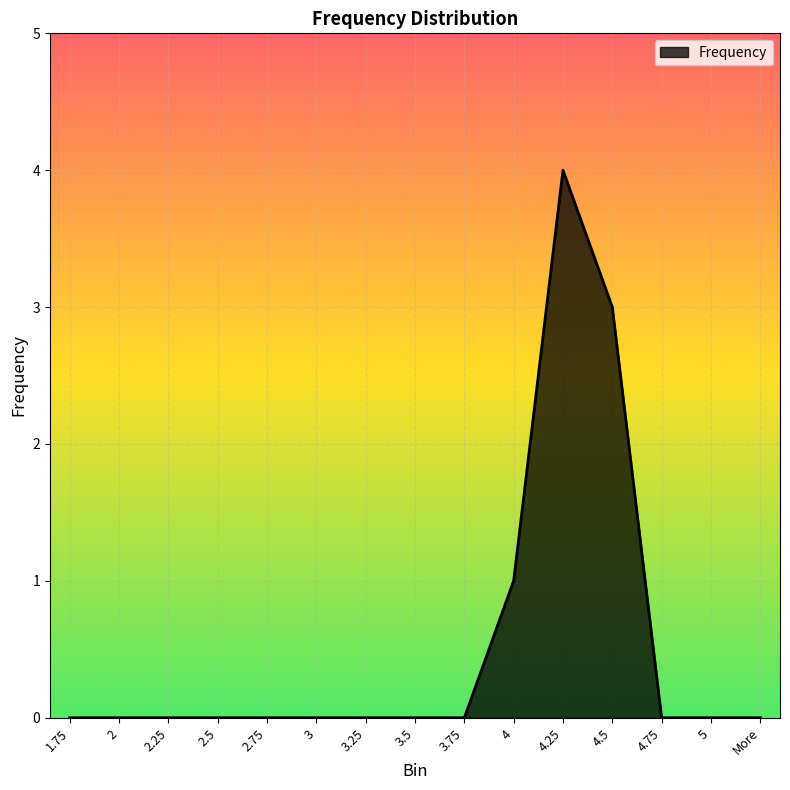

What is the difference between the maximum and minimum values?

4